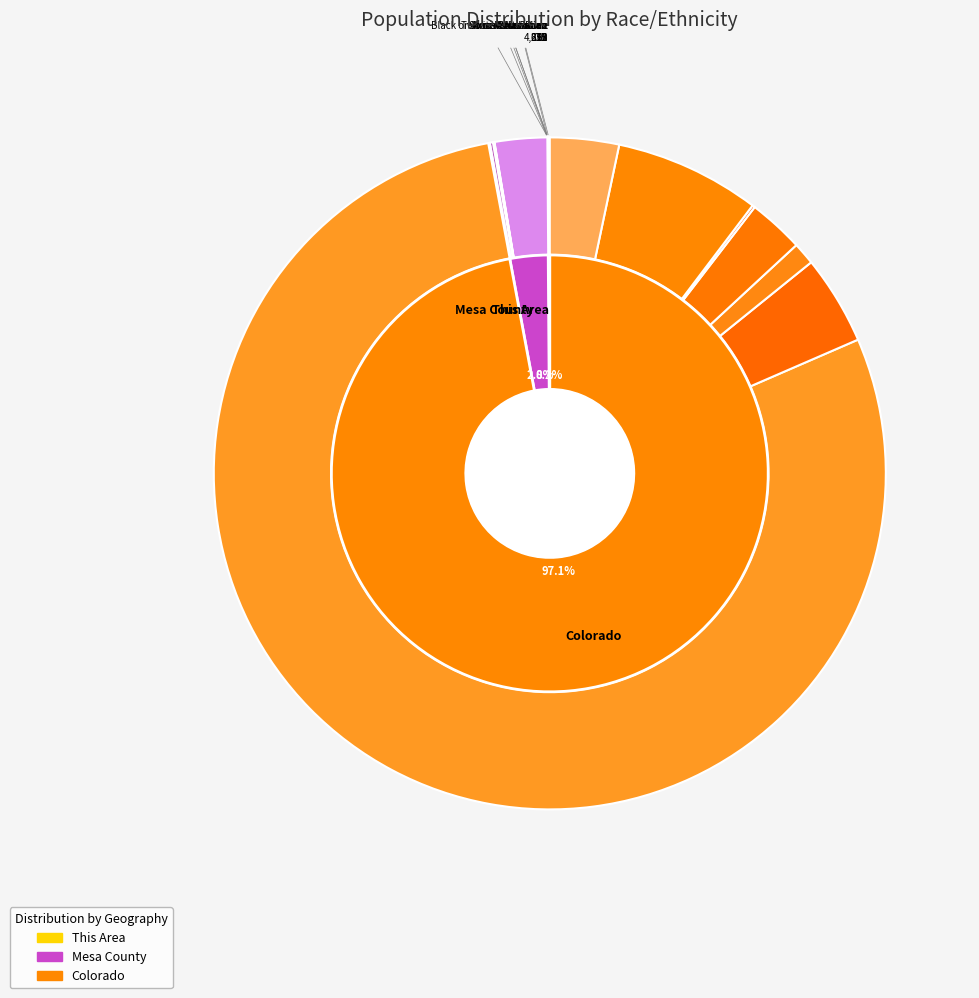

Does Black or African American alone represent more than half of the total?

No